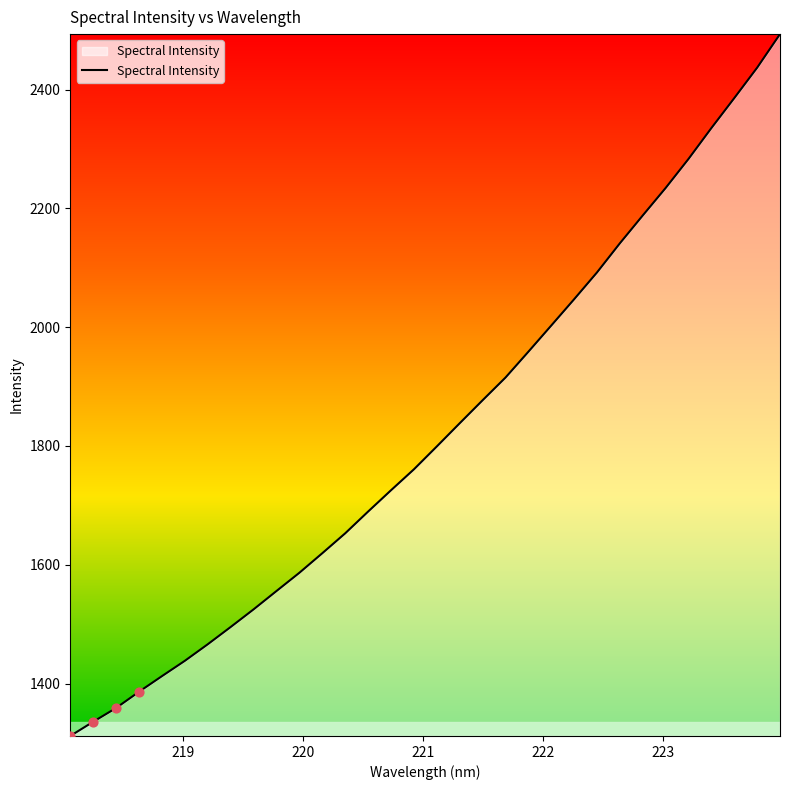

What is the greatest value displayed?

2493.3